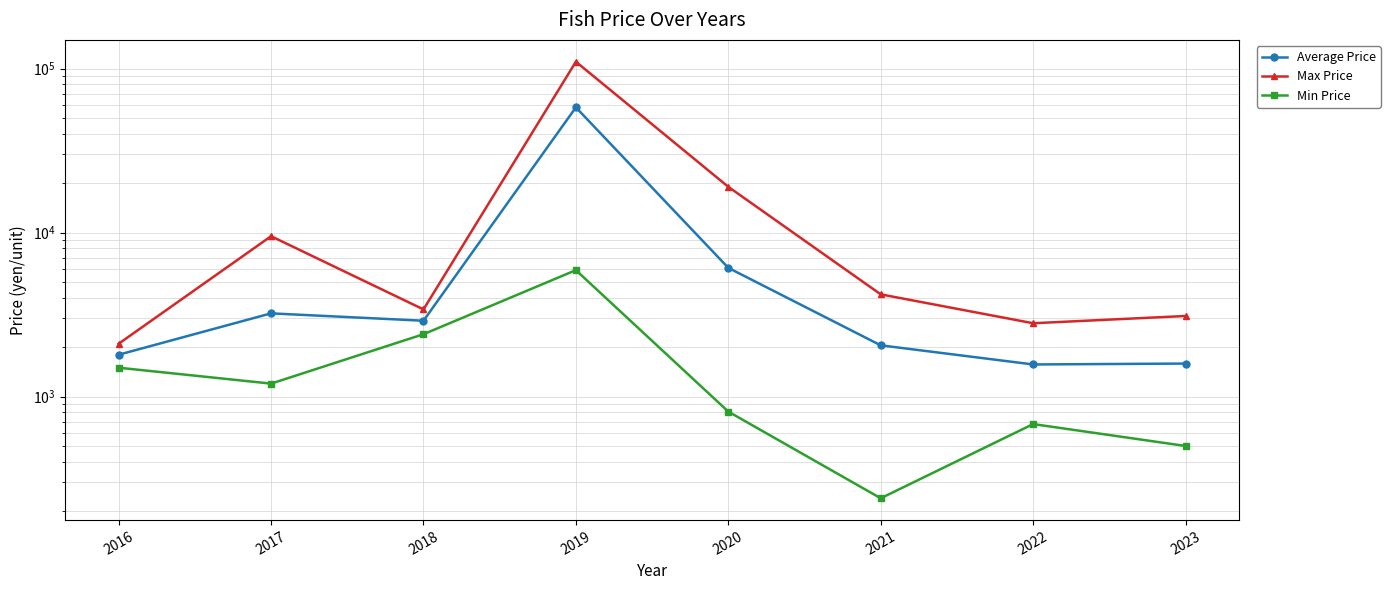

True or false: Max Price has more than 0 points higher than both neighbors.

True